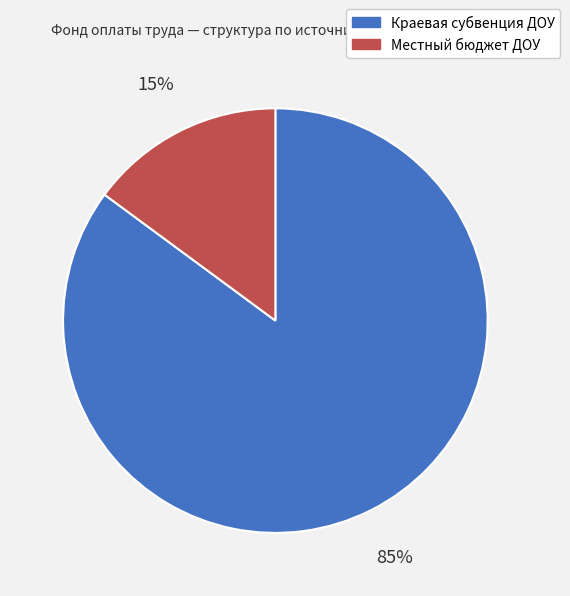

To the nearest percent, what portion does Местный бюджет ДОУ represent?

15%